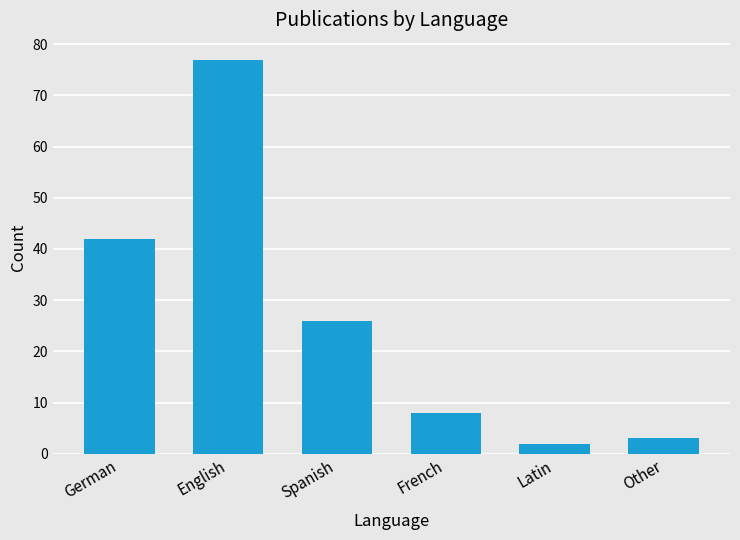

What is the difference between the maximum and minimum values?

75